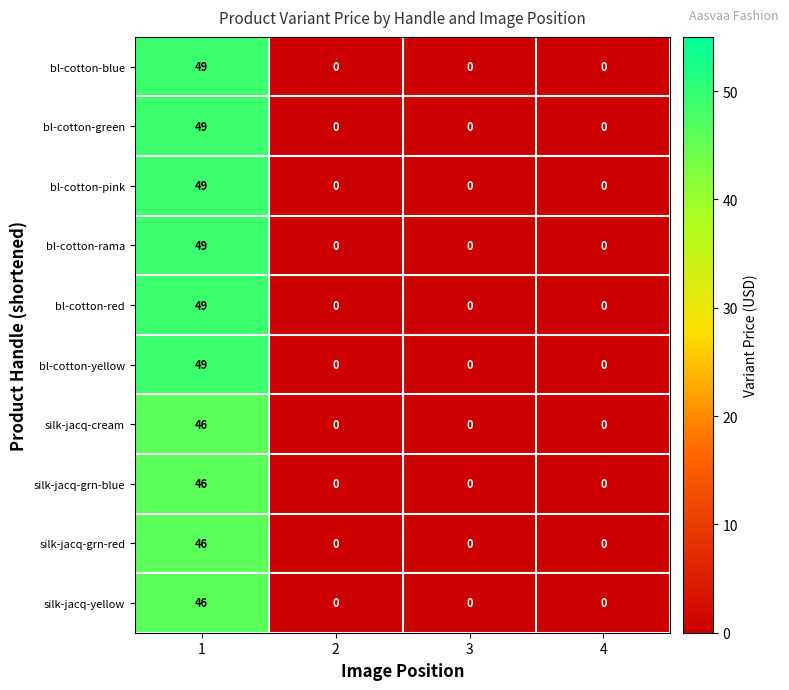

True or false: bl-cotton-green has a value of 0 at 2.

True